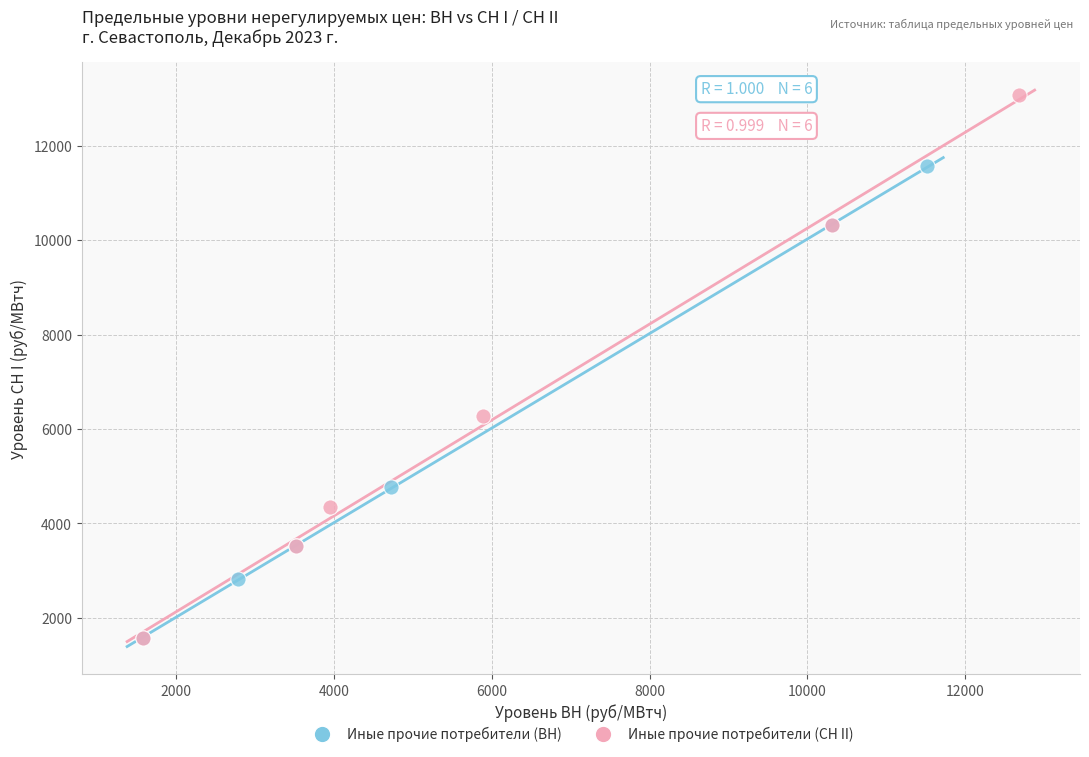

Which series reaches the maximum Y coordinate?

Иные прочие потребители (СН II)